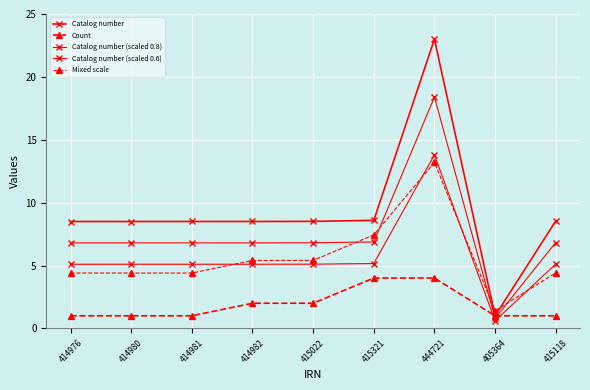

At which label does Catalog number first exceed 8?

414976